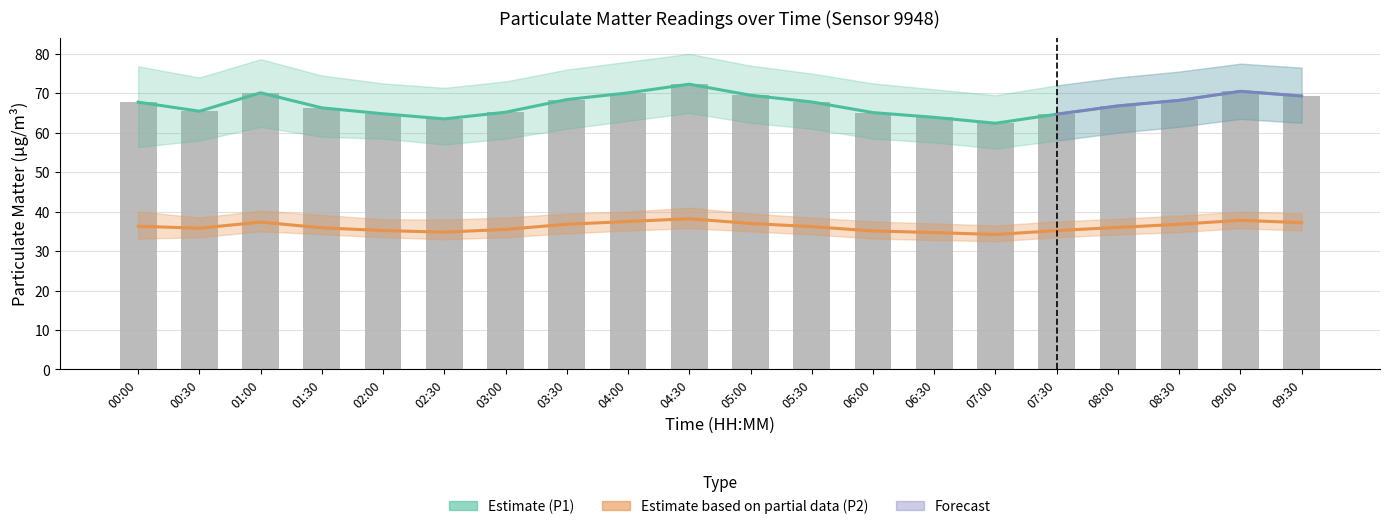

What is the approximate value of P1 at 04:00?

70.1